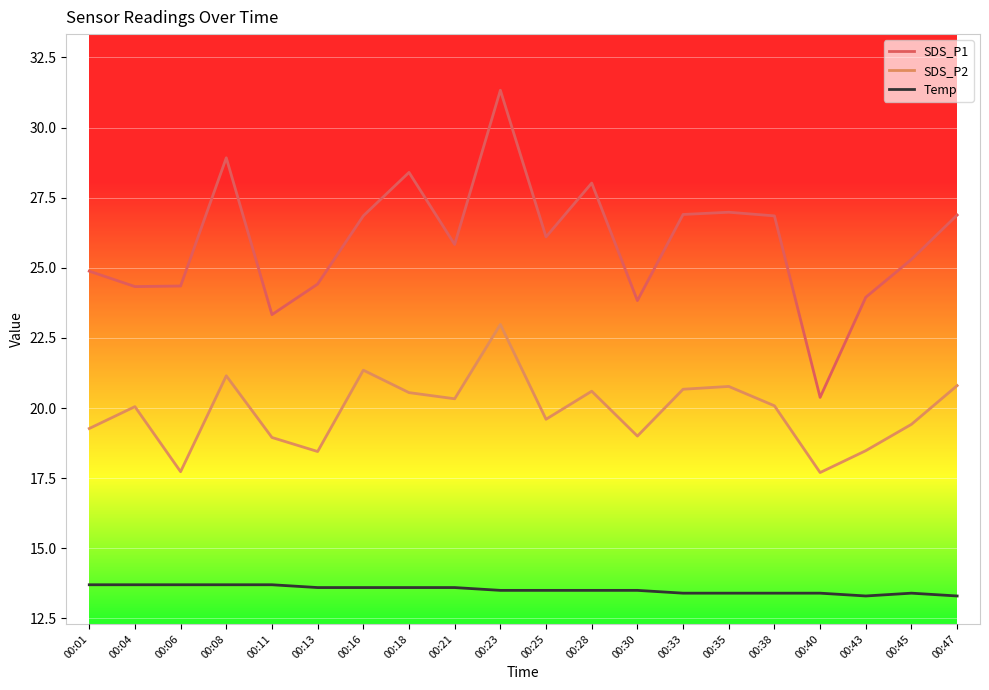

True or false: SDS_P2 has a value of 31.4 at 00:04.

False